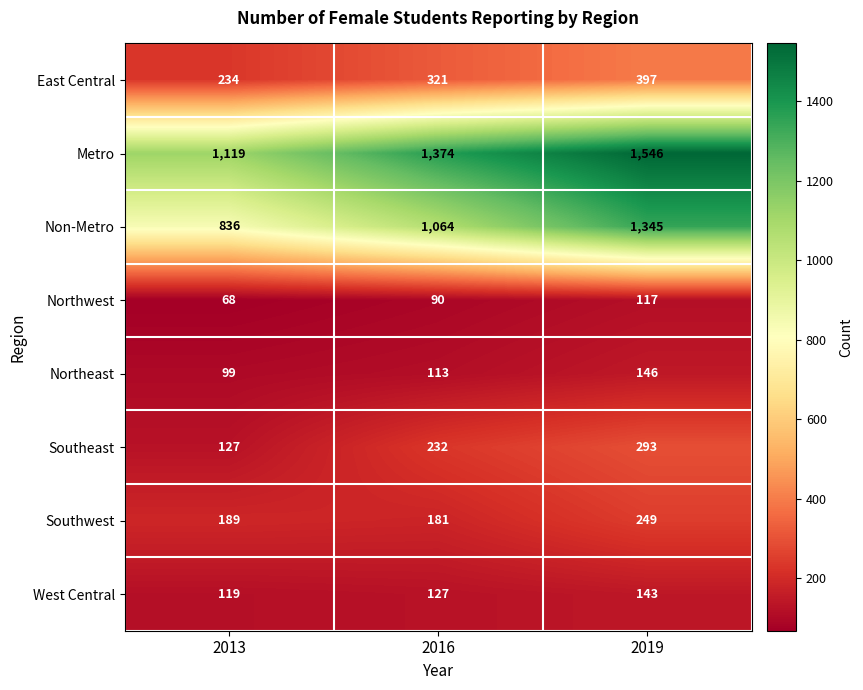

What is the minimum value shown in the chart?

68